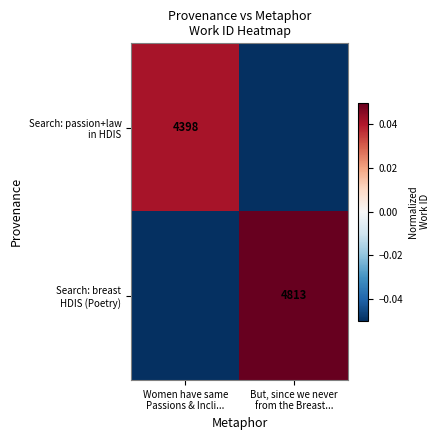

How many categories are shown in the chart?

2